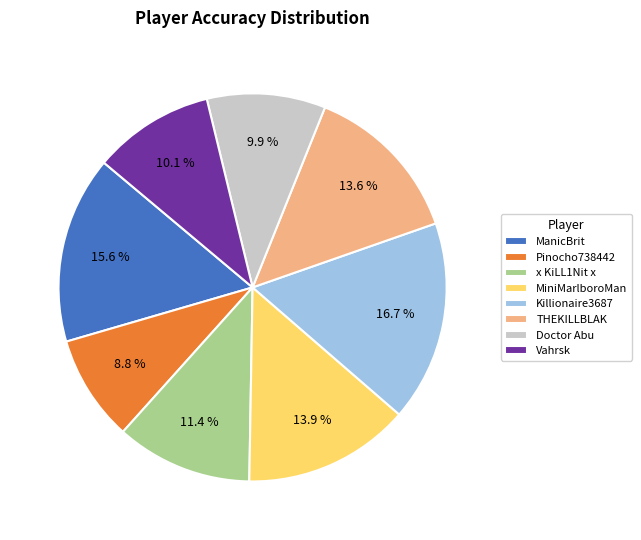

What is the ratio of the value at Killionaire3687 to the value at ManicBrit?

1.1